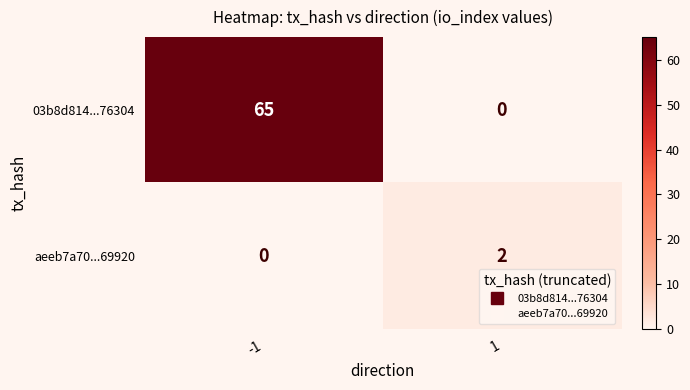

True or false: 03b8d814...76304 has a value of 35 at 1.

False